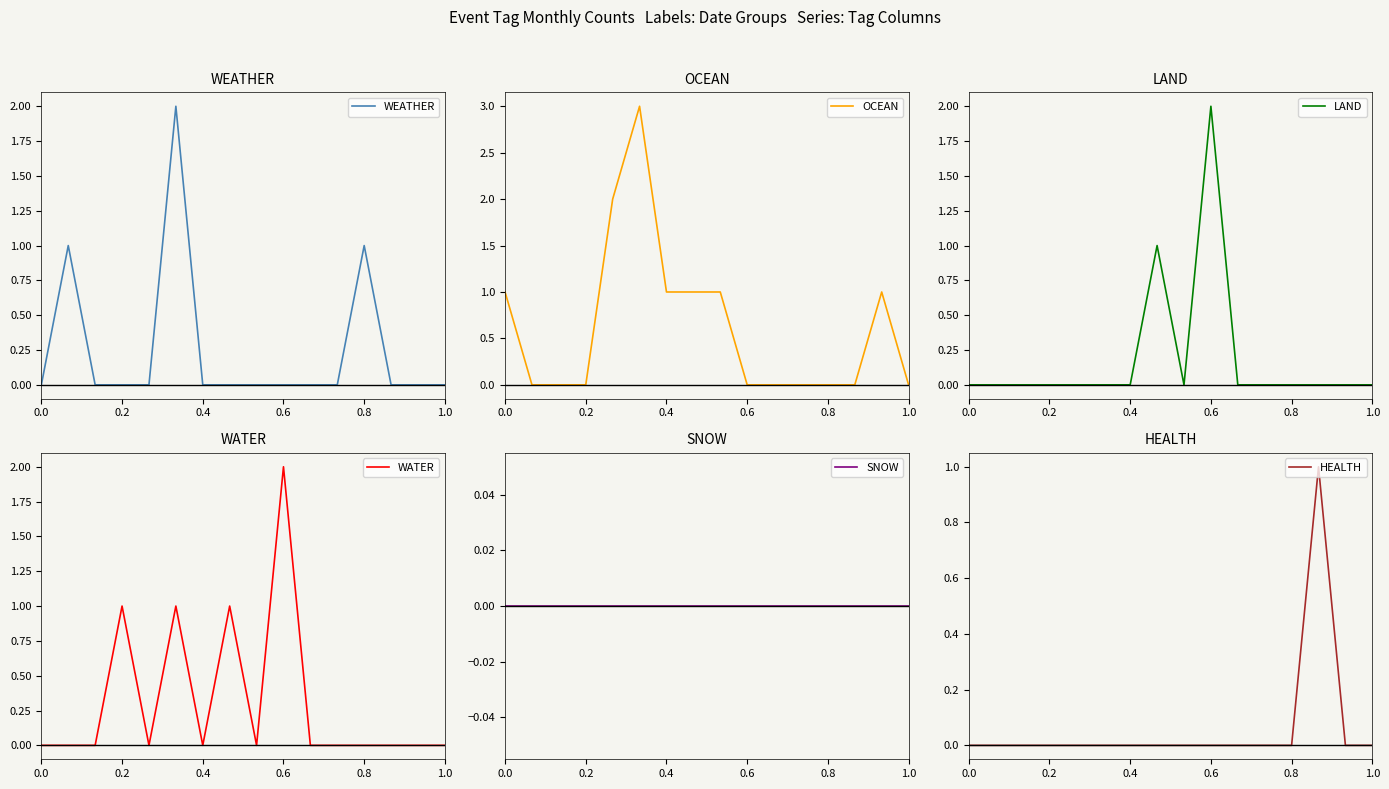

Which series has the largest total across all categories?

OCEAN